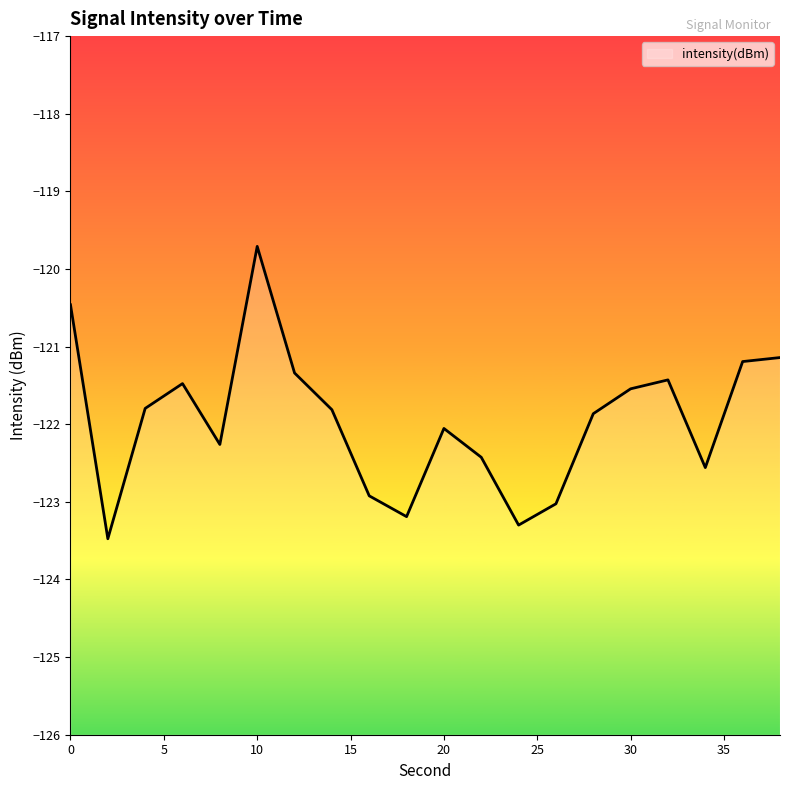

The value at 4 is -121.8. True or false?

True